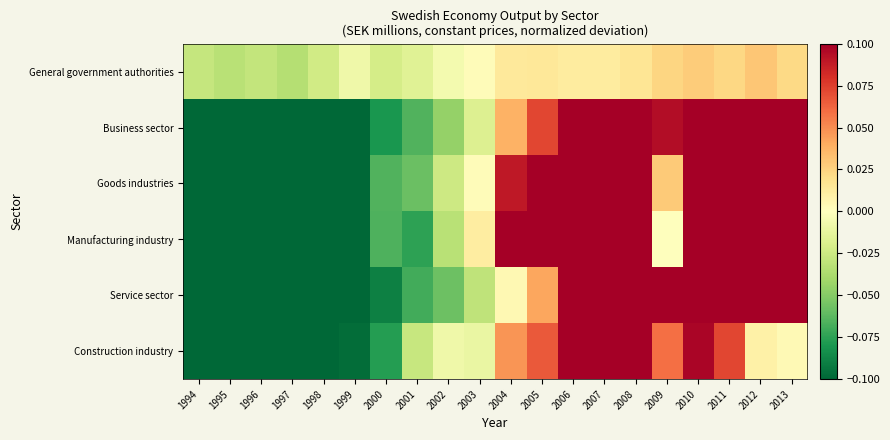

Rank the series at 1994 from highest to lowest value.

General government authorities, Construction industry, Service sector, Business sector, Goods industries, Manufacturing industry